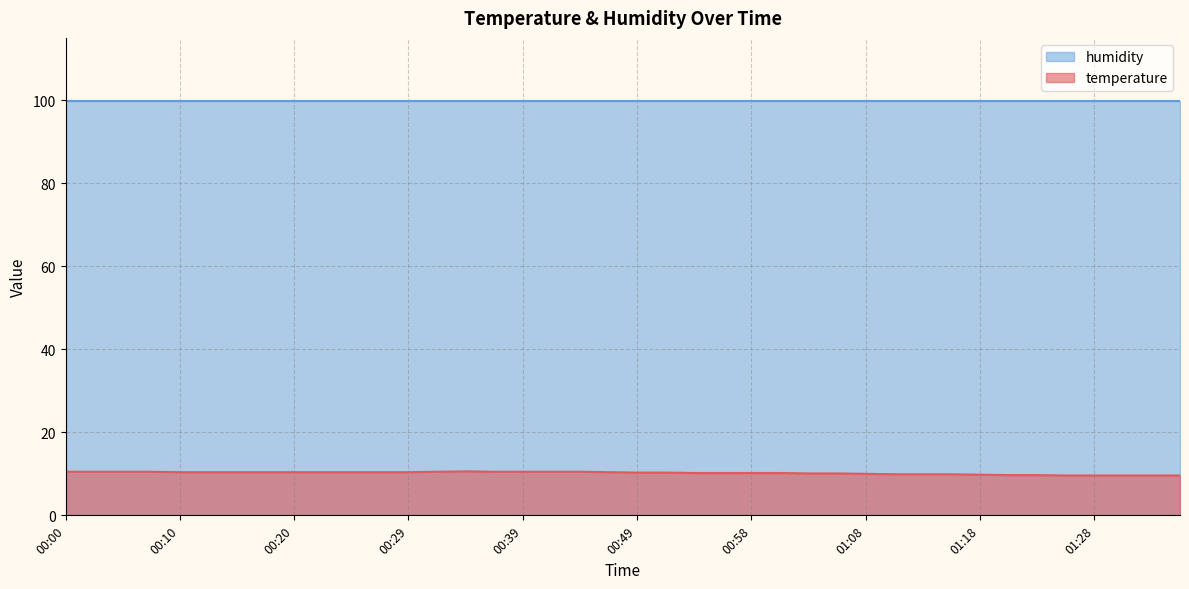

Which label corresponds to the smallest value in the chart?

01:26